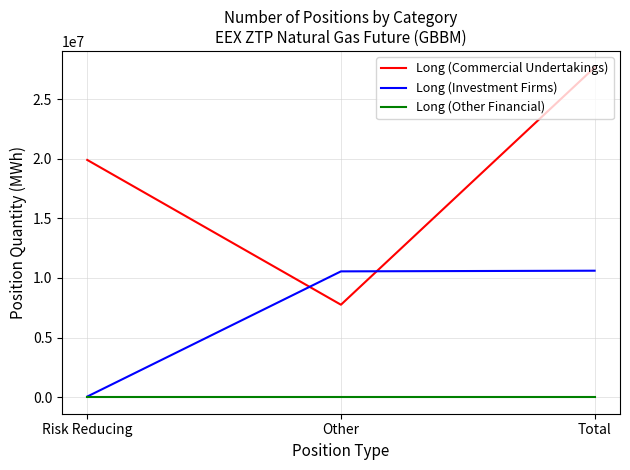

Is it true that Long (Investment Firms) equals 10609708 at Total?

True